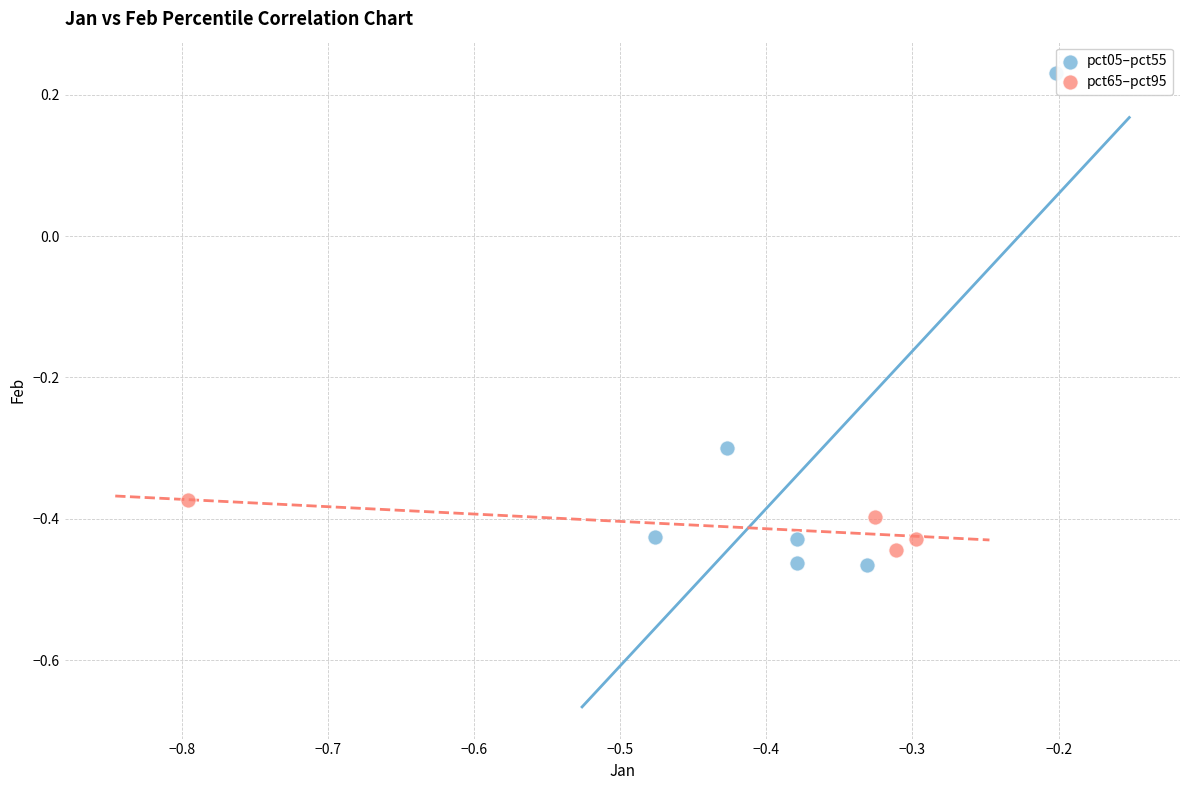

Which series contains the highest Y value?

pct05–pct55